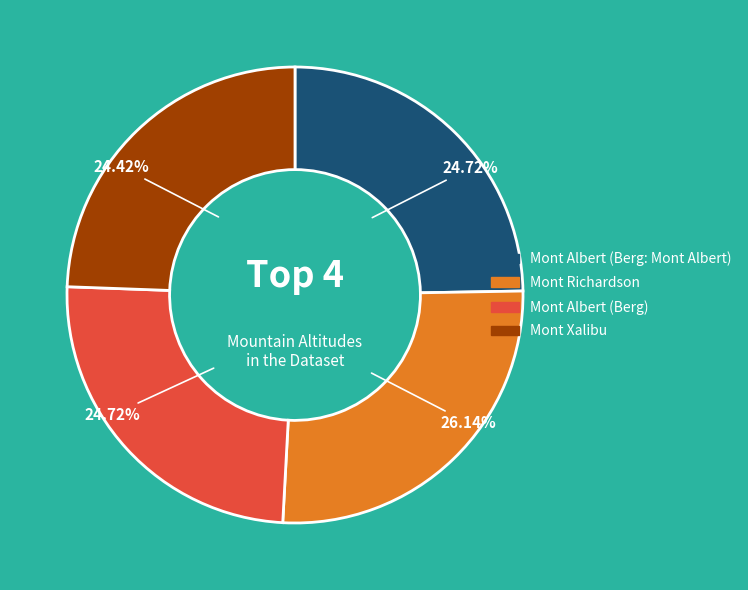

Count the number of slices in the pie.

4